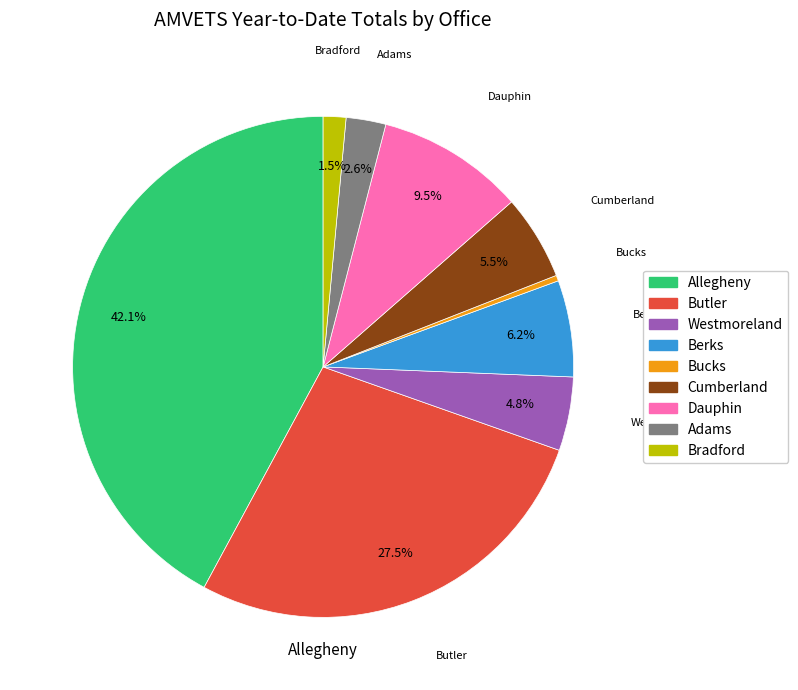

Between Westmoreland and Cumberland, which is larger?

Cumberland